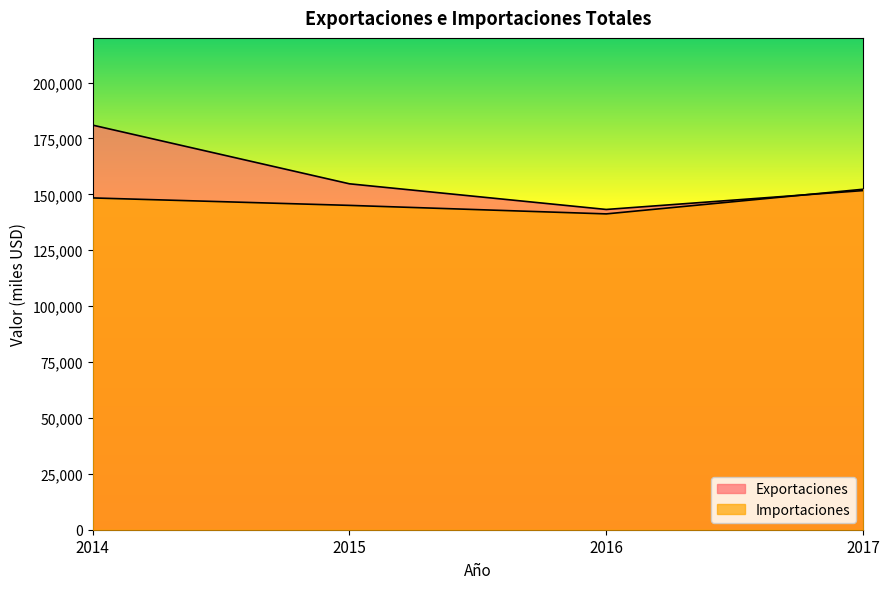

What value does the Importaciones series have at 2014, to the nearest 100?

148400